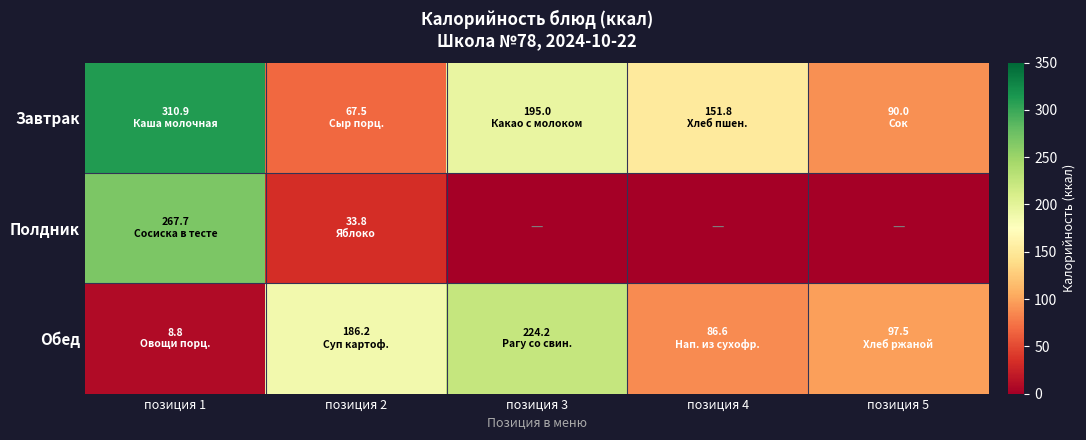

At which category is the sum across all series the highest?

позиция 1